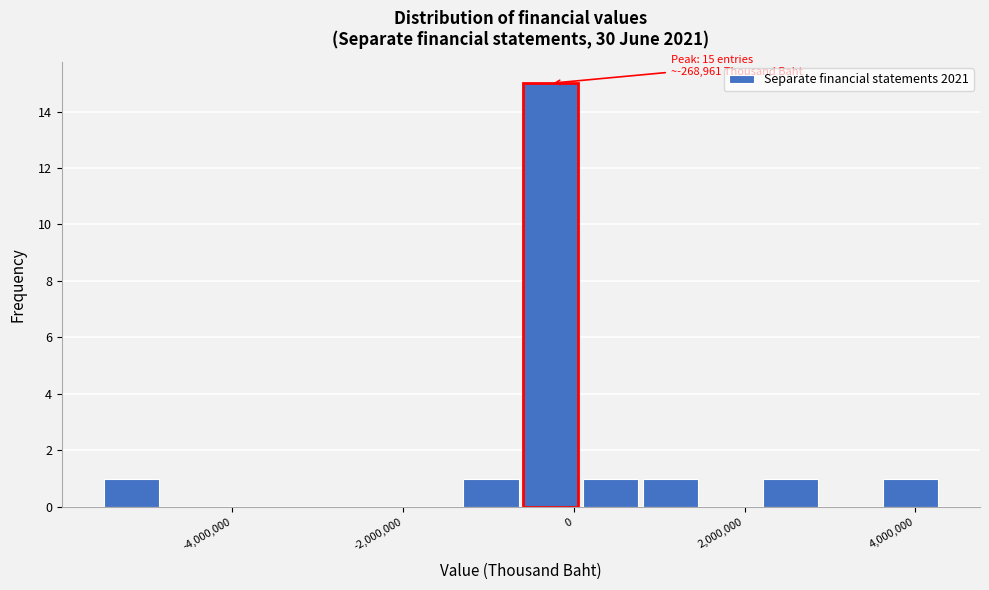

Read against the x-axis, roughly where is the centre of the tallest bar?

-200000